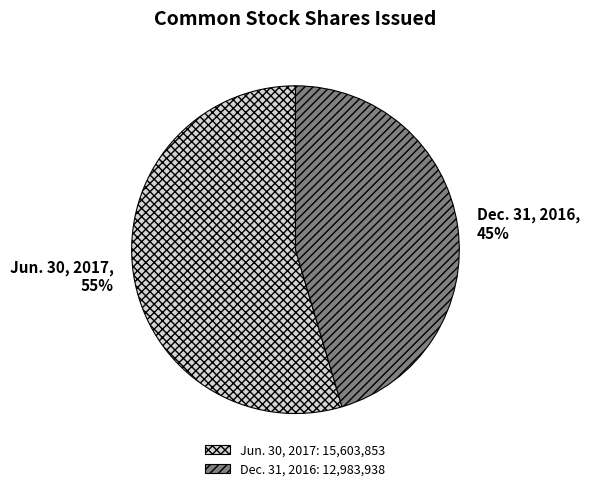

Rank the categories by value from highest to lowest.

Jun. 30, 2017, Dec. 31, 2016